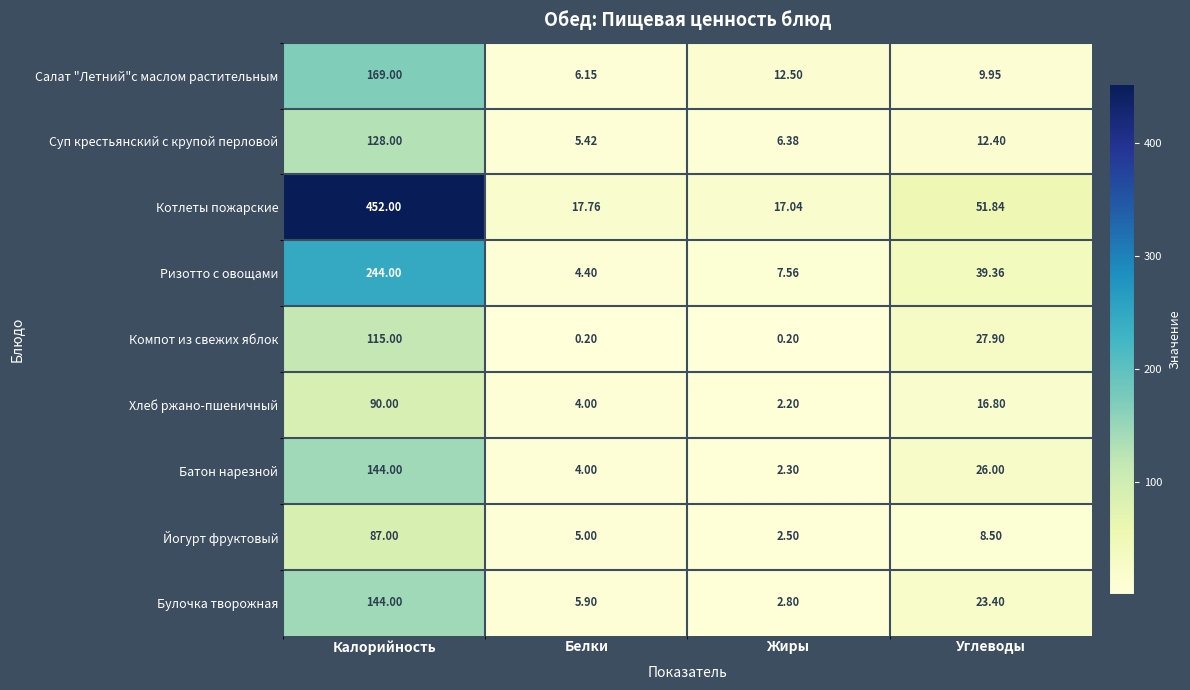

Rank the categories by Салат "Летний"c маслом растительным value from lowest to highest.

Белки, Углеводы, Жиры, Калорийность